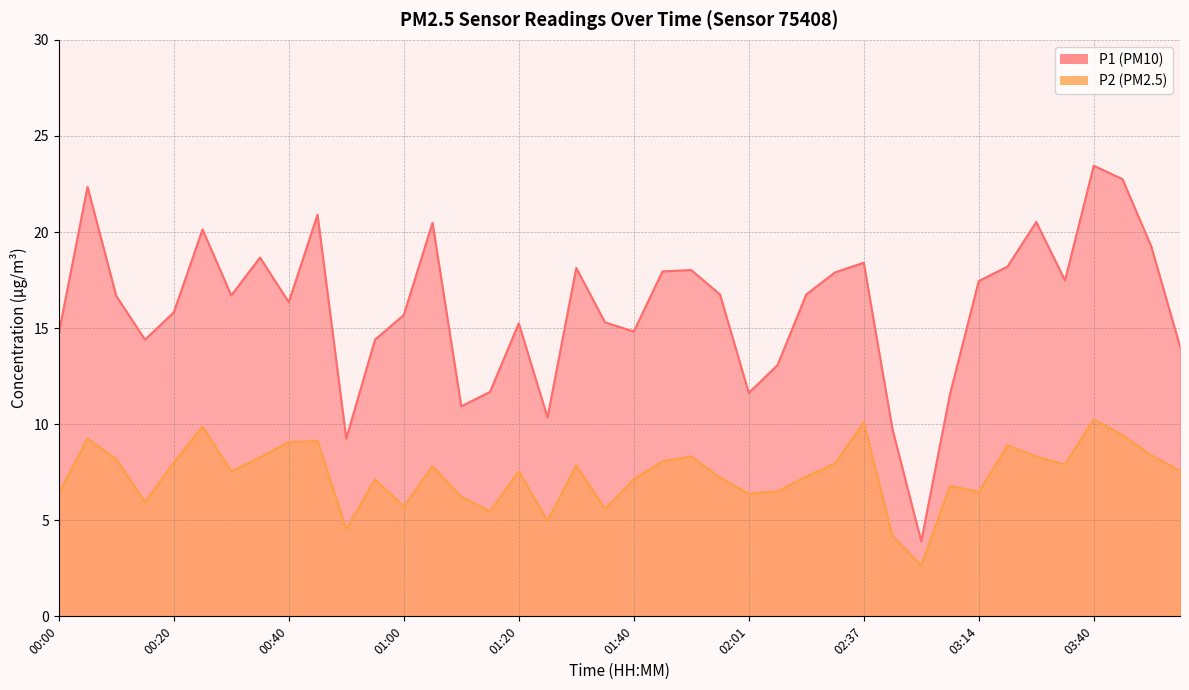

Read the P2 value at 01:10.

6.2